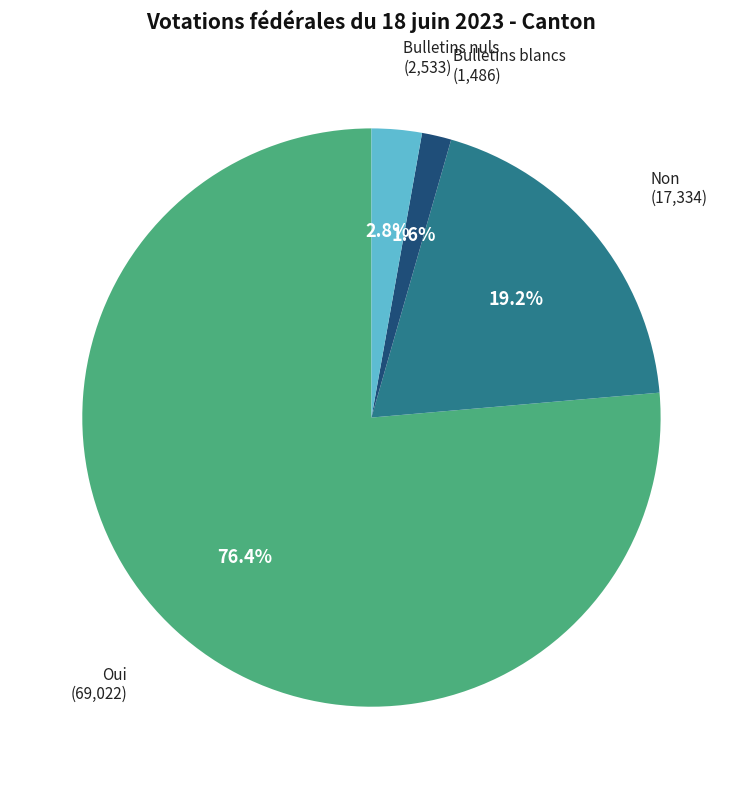

Between Bulletins nuls and Bulletins blancs, which is larger?

Bulletins nuls